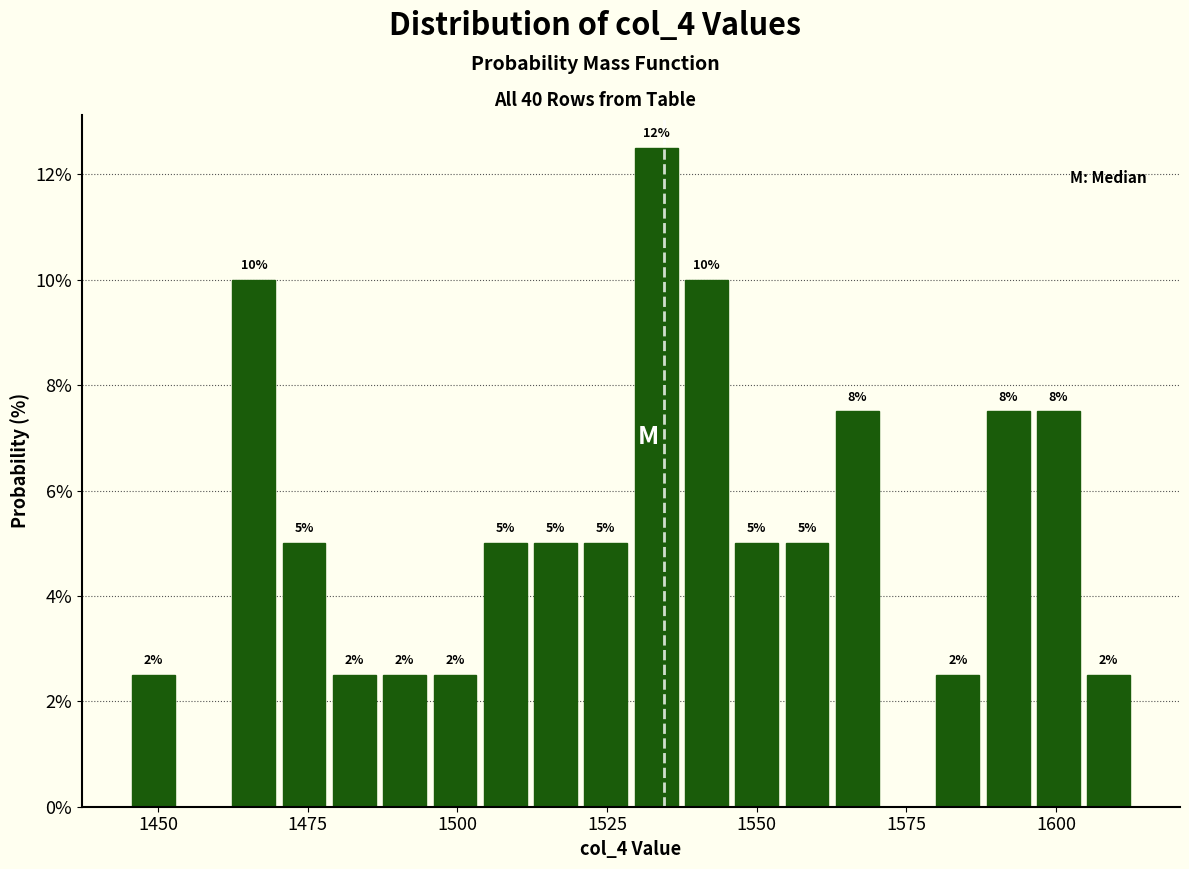

Around what value on the x-axis is the tallest bar? Give the approximate position of its centre, as read against the axis.

1535